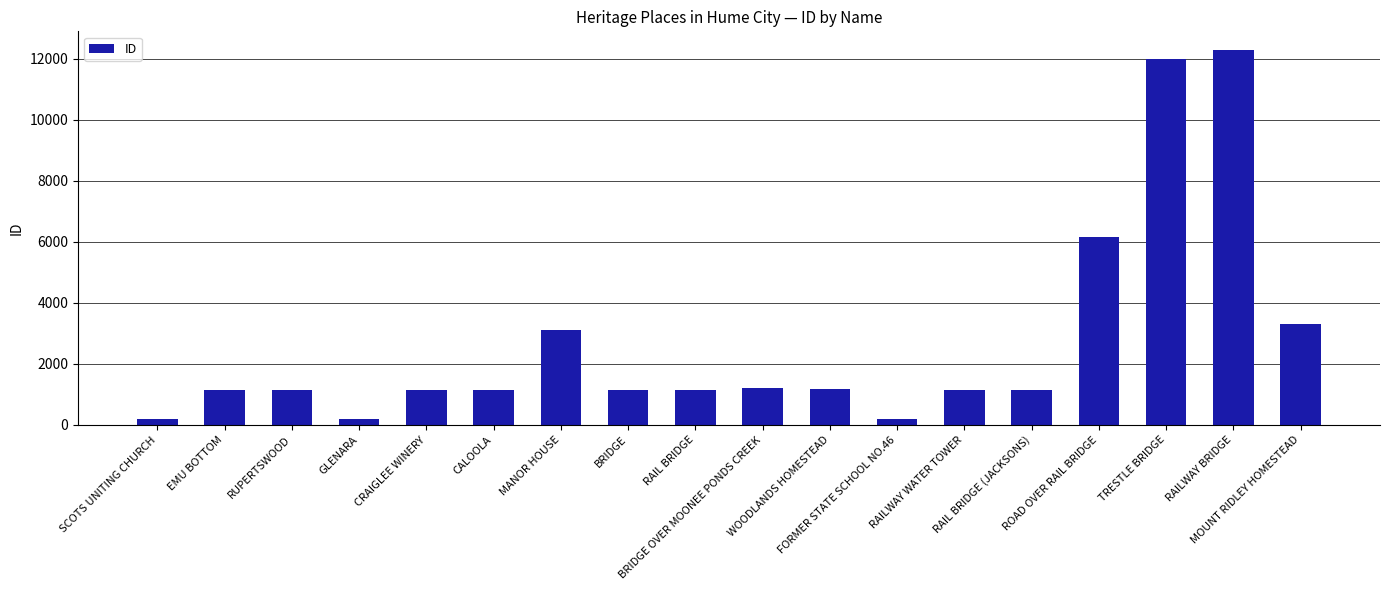

Are the bars horizontal?

No